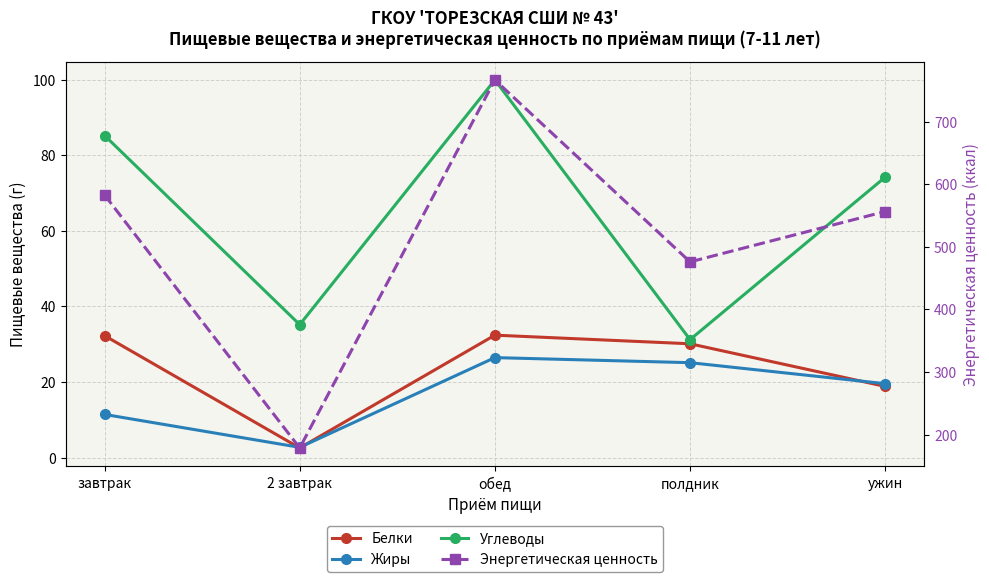

Which series has the widest spread of values?

Энергетическая ценность